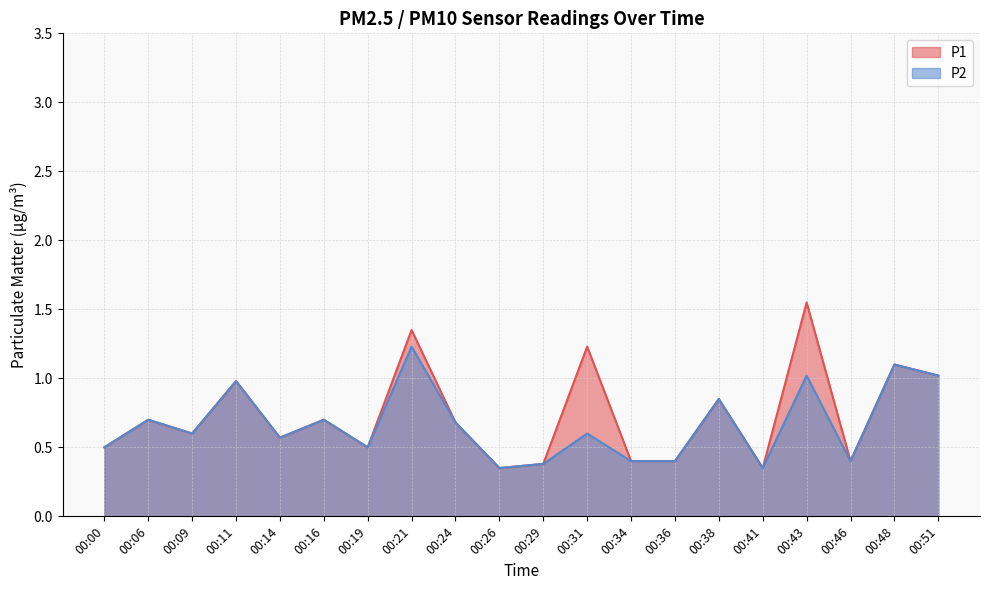

Reading left to right, what are all the values shown in this chart?

P1: 00:00=0.5	00:06=0.7	00:09=0.6	00:11=1.0	00:14=0.6	00:16=0.7	00:19=0.5	00:21=1.4	00:24=0.7	00:26=0.3	00:29=0.4	00:31=1.2	00:34=0.4	00:36=0.4	00:38=0.8	00:41=0.3	00:43=1.6	00:46=0.4	00:48=1.1	00:51=1.0
P2: 00:00=0.5	00:06=0.7	00:09=0.6	00:11=1.0	00:14=0.6	00:16=0.7	00:19=0.5	00:21=1.2	00:24=0.7	00:26=0.3	00:29=0.4	00:31=0.6	00:34=0.4	00:36=0.4	00:38=0.8	00:41=0.3	00:43=1.0	00:46=0.4	00:48=1.1	00:51=1.0